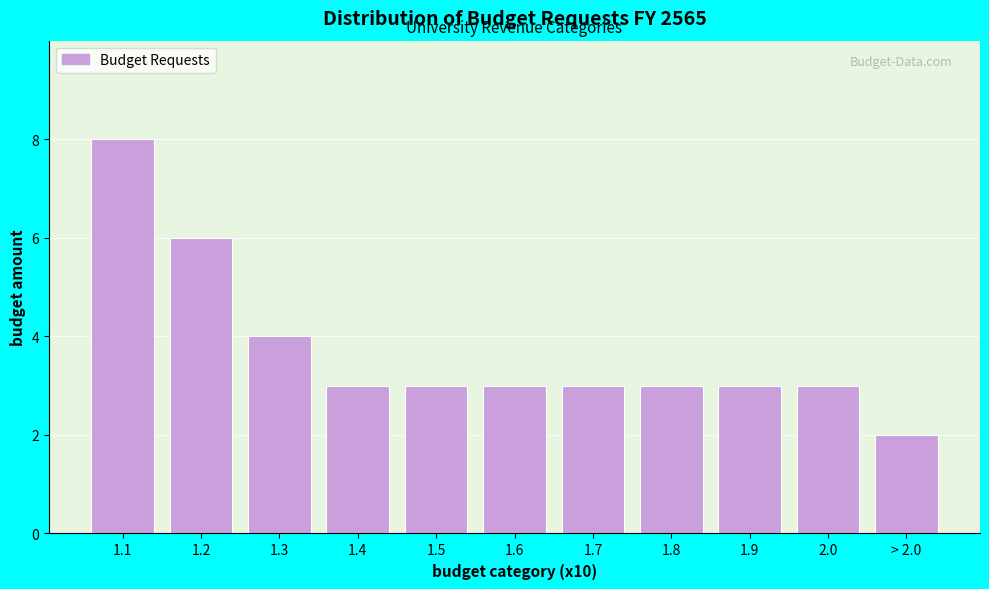

Reading left to right, list all the values displayed in this chart.

8	6	4	3	3	3	3	3	3	3	2